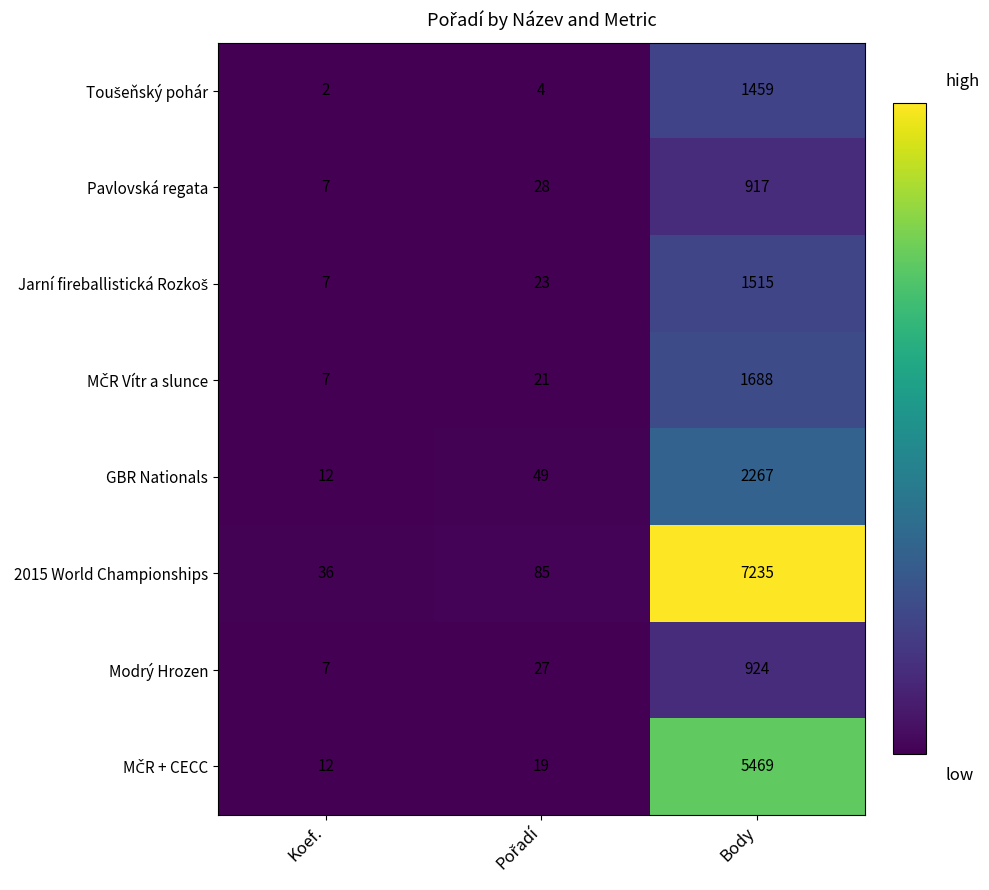

At which category is the sum across all series the highest?

Body